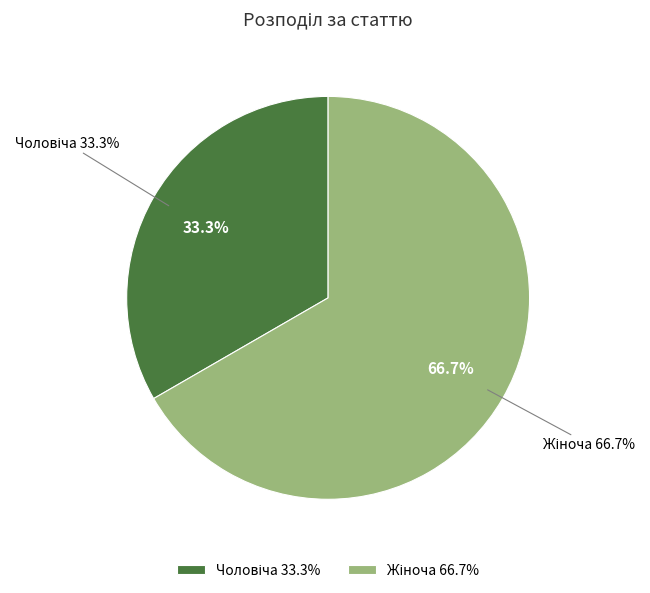

Which category has the biggest portion of the pie?

Жіноча